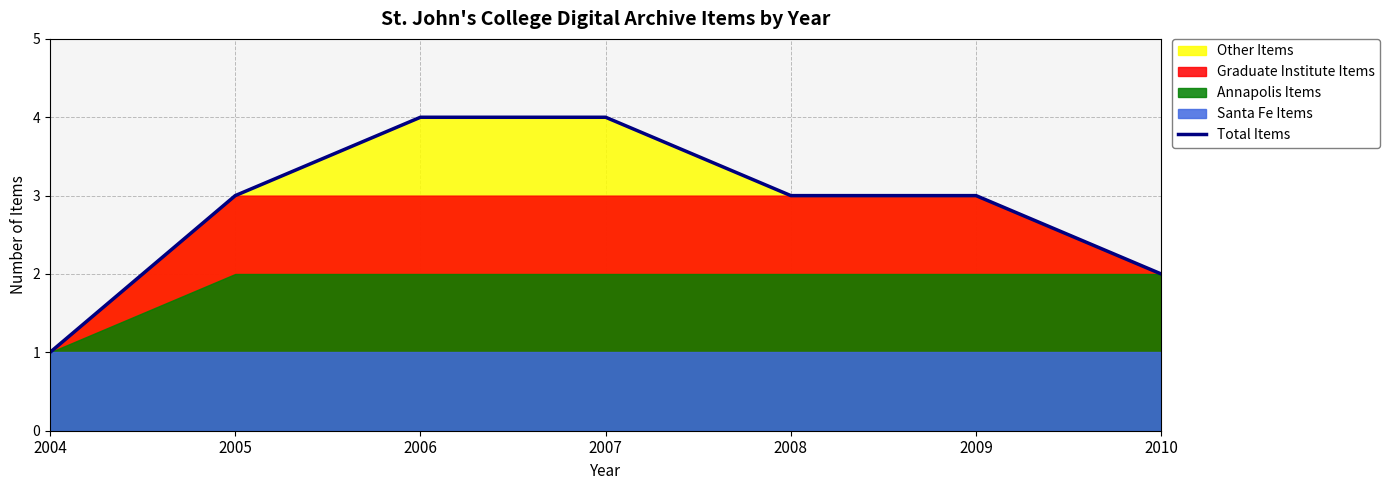

What is the value of the 3rd point from the left?

4